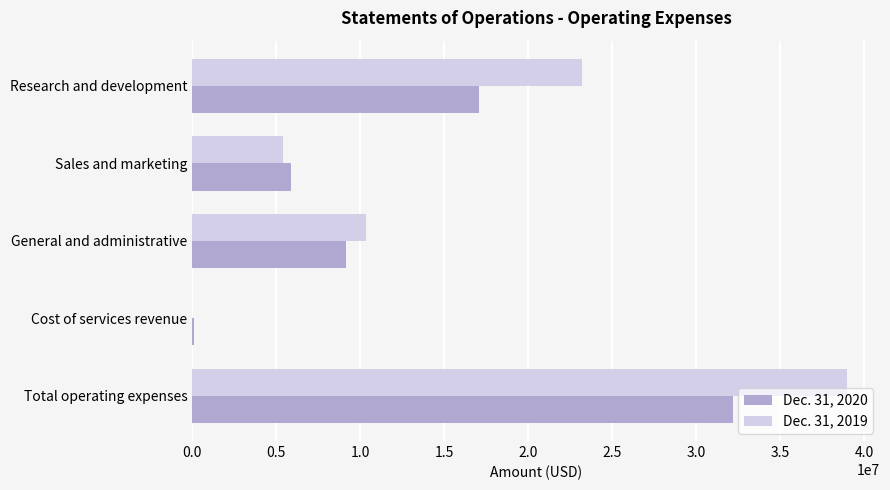

The value of Dec. 31, 2019 at Total operating expenses is 10419399. True or false?

False